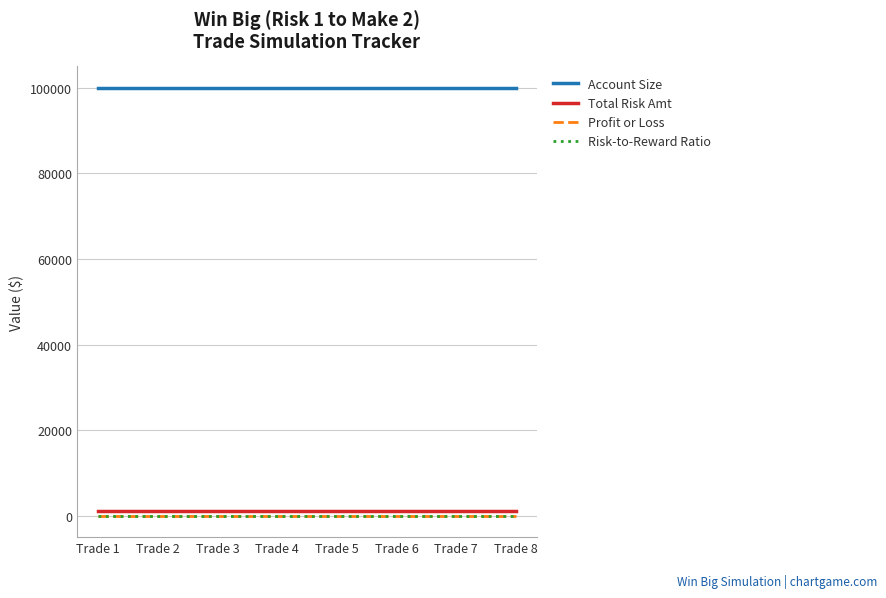

Is the value of Profit or Loss at Trade 8 greater than the value of Account Size at Trade 7?

No